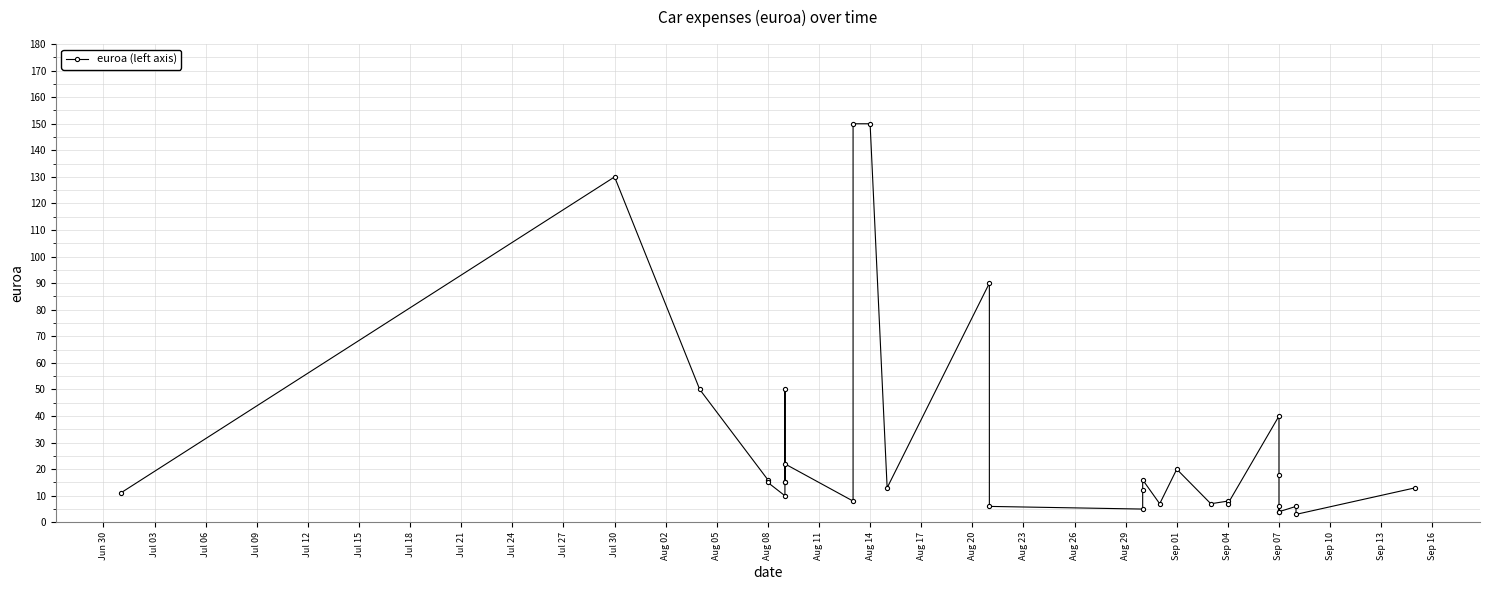

Read the value at Sep 04, to the nearest 10.

10